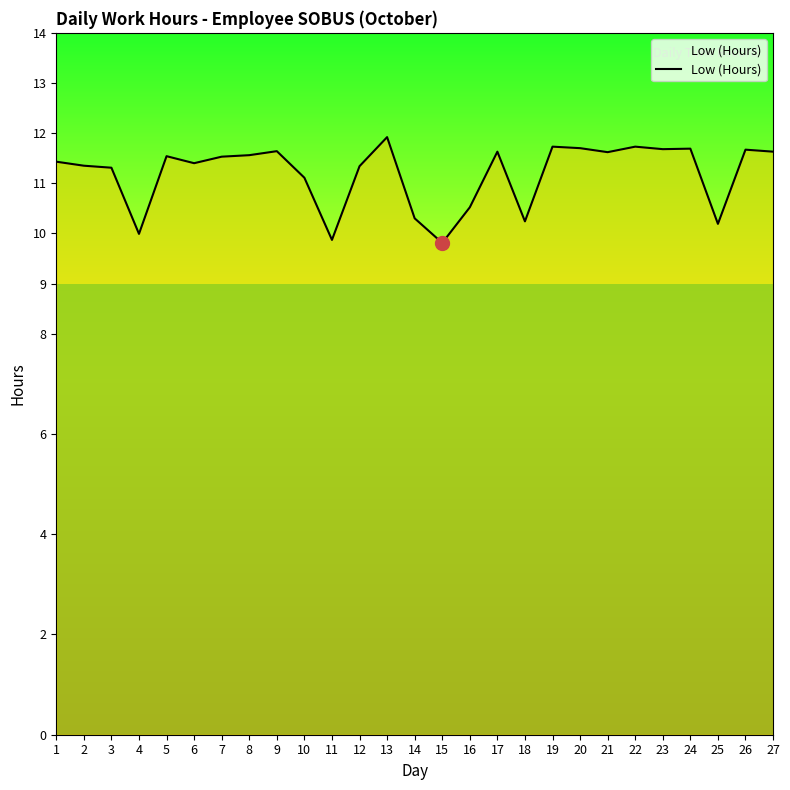

What is the maximum value shown in the chart?

11.9